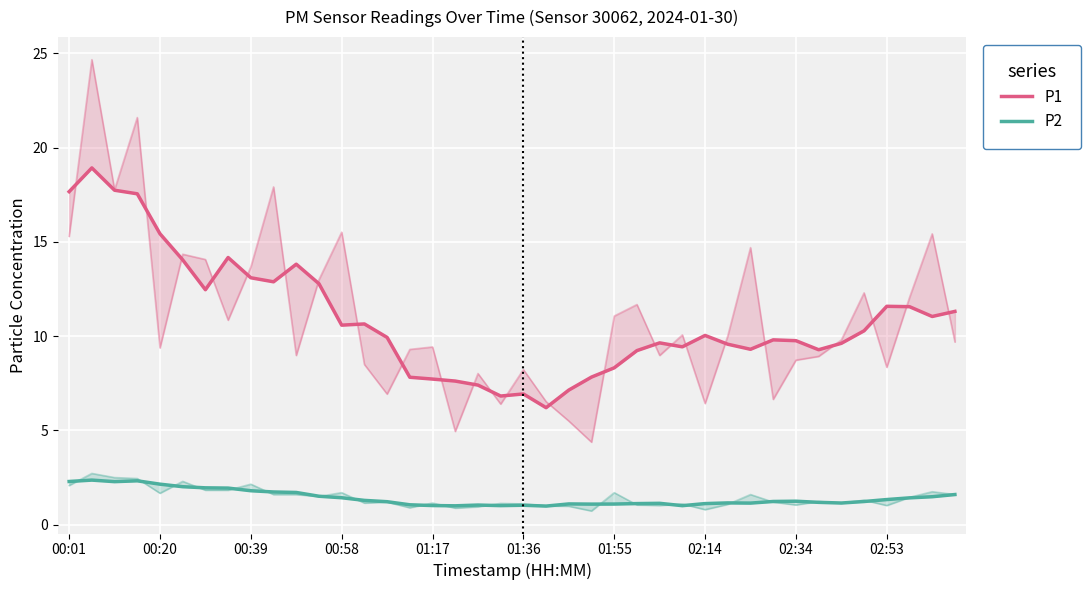

The P1 series shows 3.7 at 19. True or false?

False